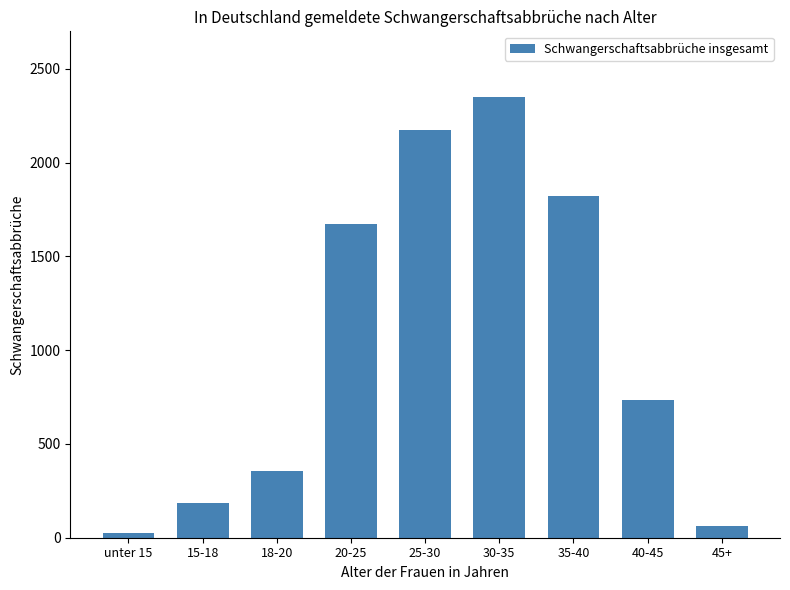

What is the label of the 5th bar from the right?

25-30